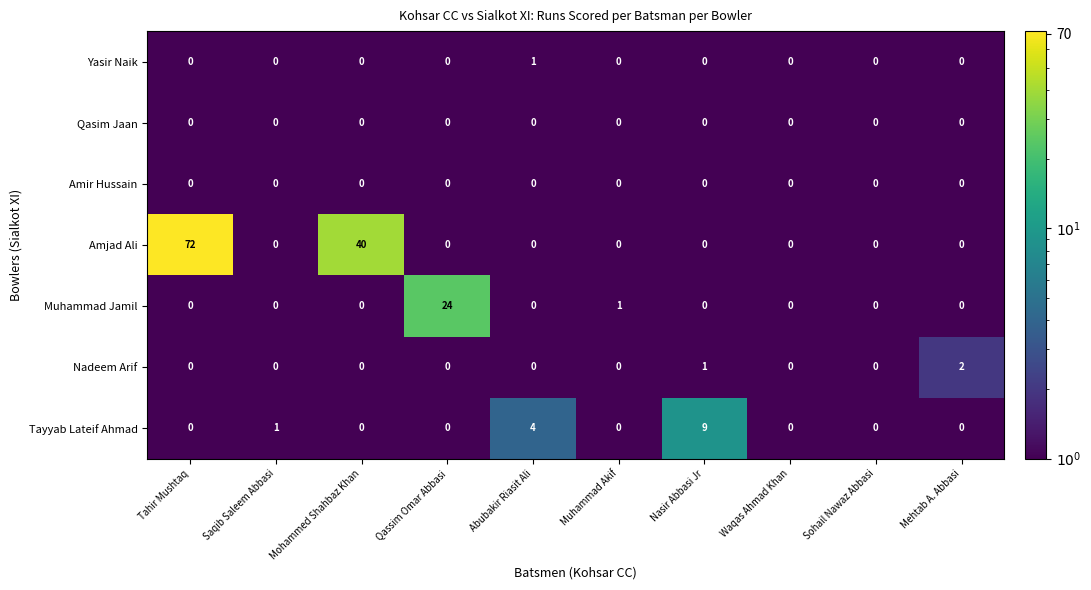

Is it true that Yasir Naik equals -1 at Nasir Abbasi Jr?

False